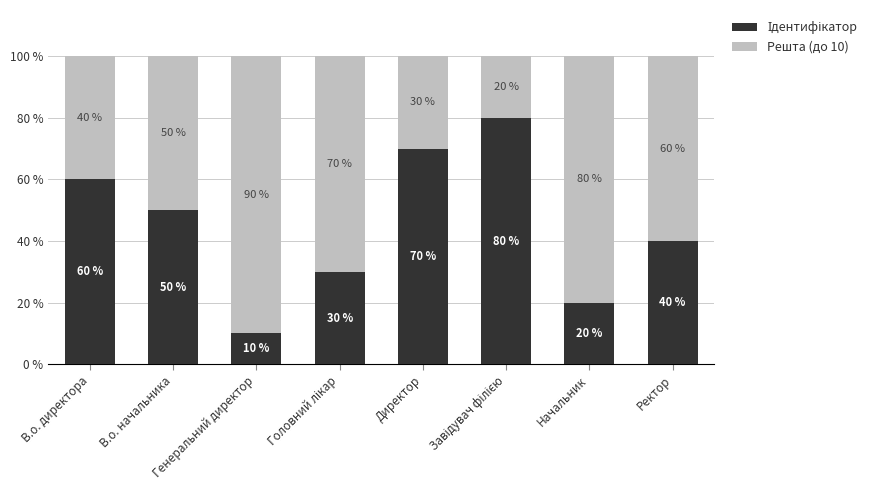

Are the bars grouped side by side (vs. stacked)?

No